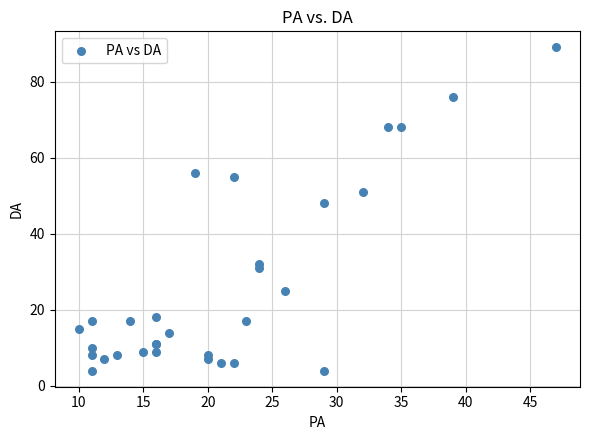

What Y value in the scatter plot is closest to 46?

48